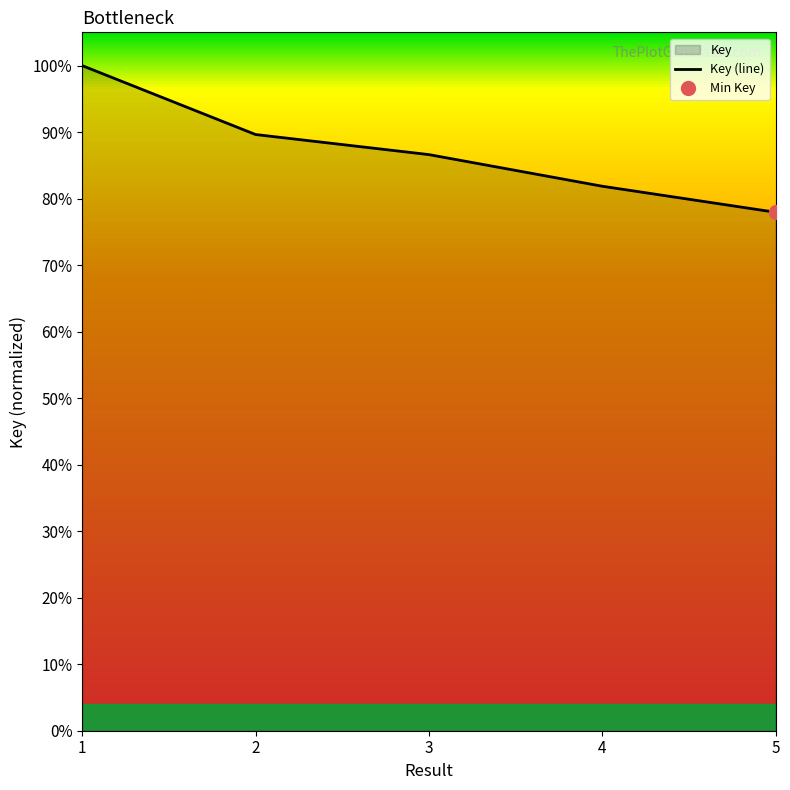

What is the average value?

87.2